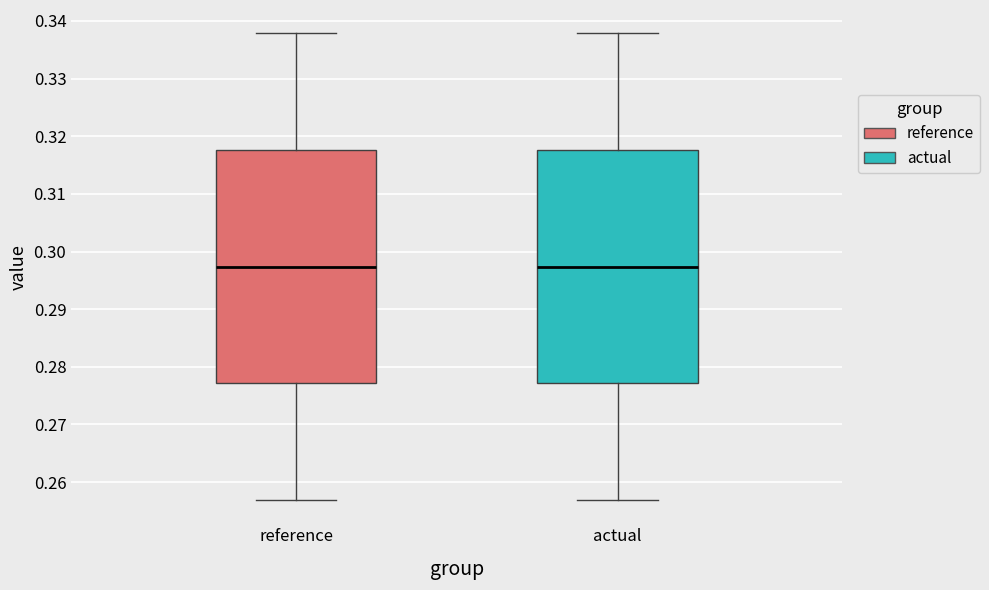

Where is the lower edge of the box for reference on the y-axis? The values are not printed on the chart, so give them approximately, as read against the axis.

0.277